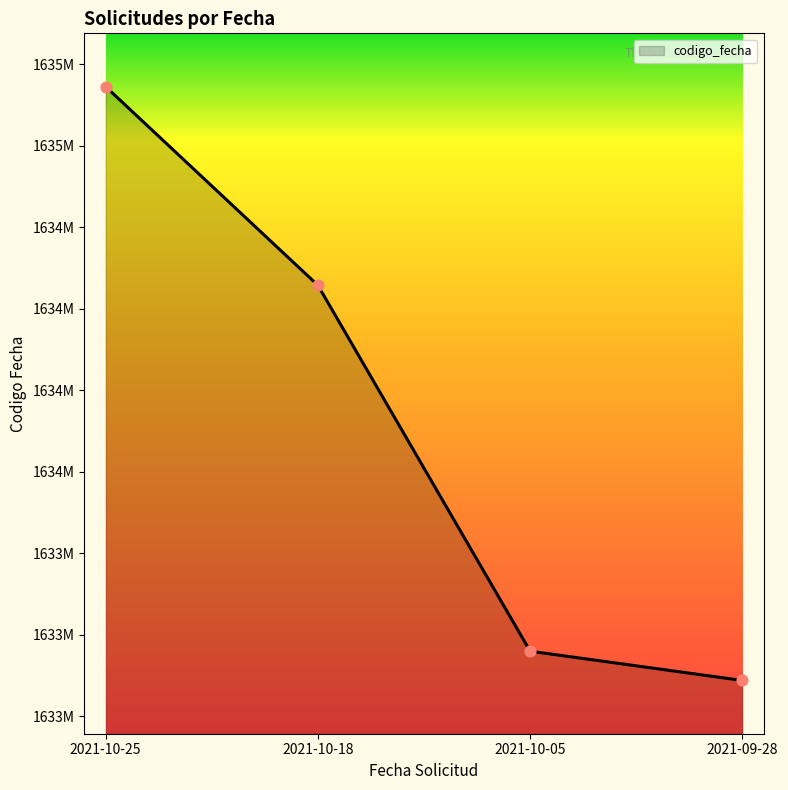

What is the change in value from 2021-10-05 to 2021-09-28?

-89844